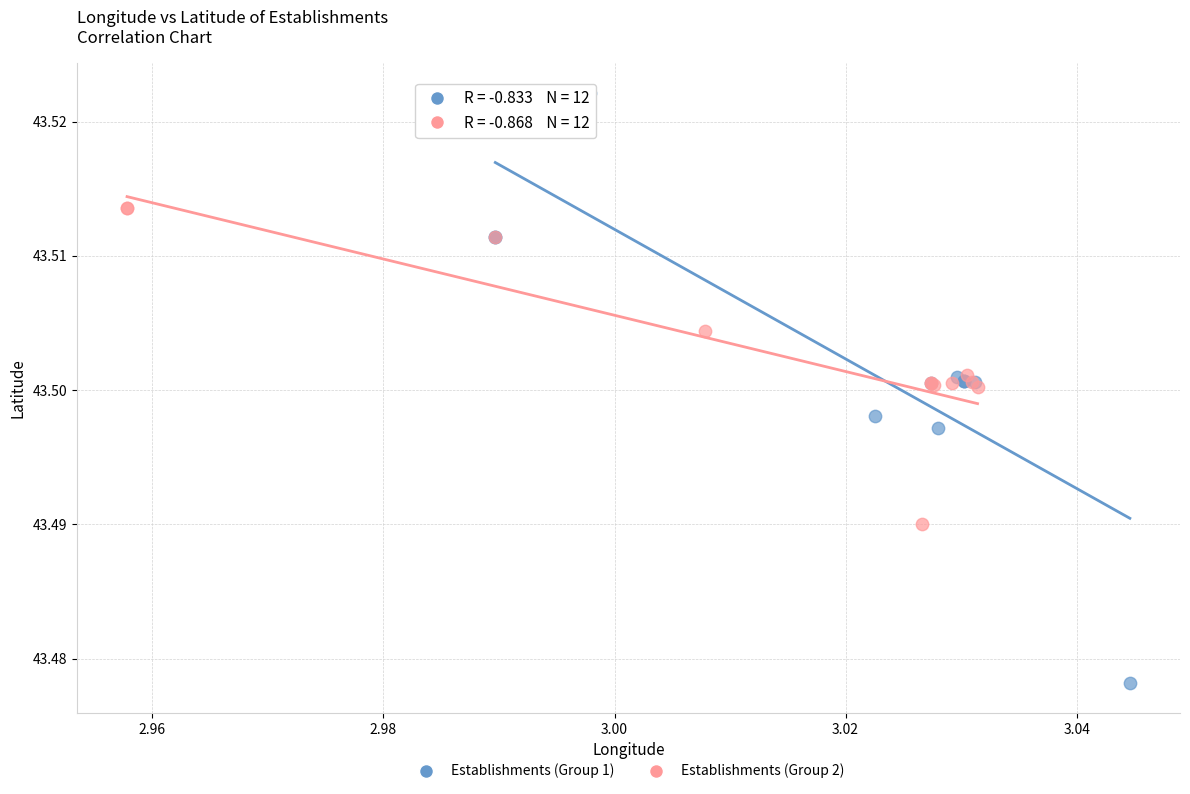

Which series contains the highest Y value?

Establishments (Group 1)